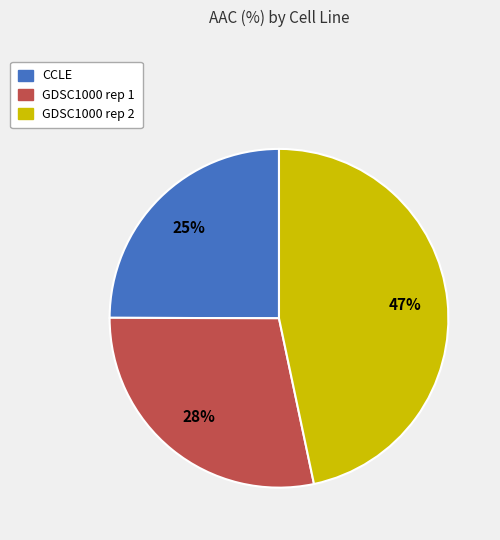

Does CCLE represent more than half of the total?

No